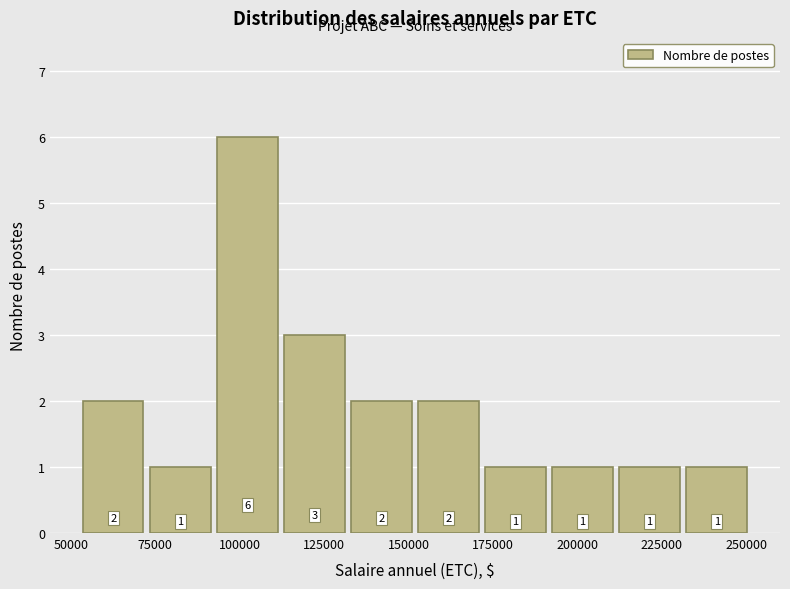

Around what value on the x-axis is the tallest bar? Give the approximate position of its centre, as read against the axis.

100000